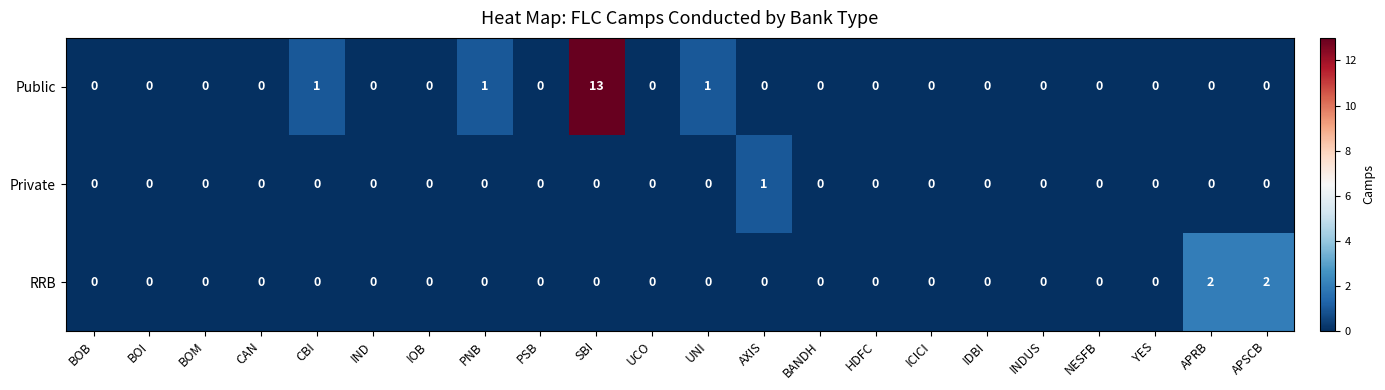

How many data points in Private are above 0?

1